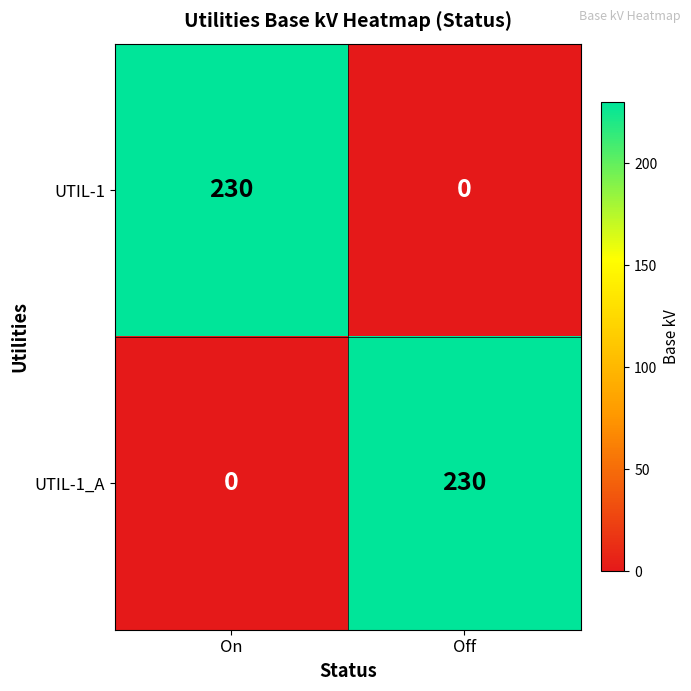

Count the number of categories in the chart.

2